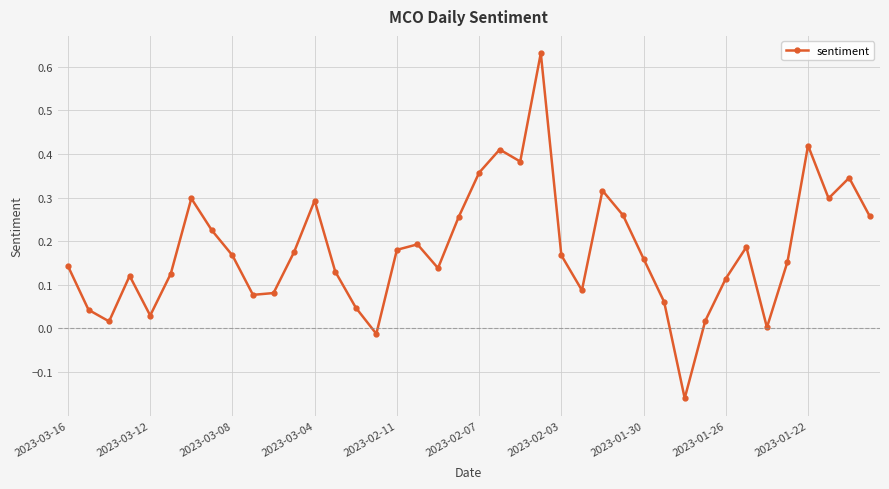

True or false: there are more than 1 points higher than both neighbors.

True